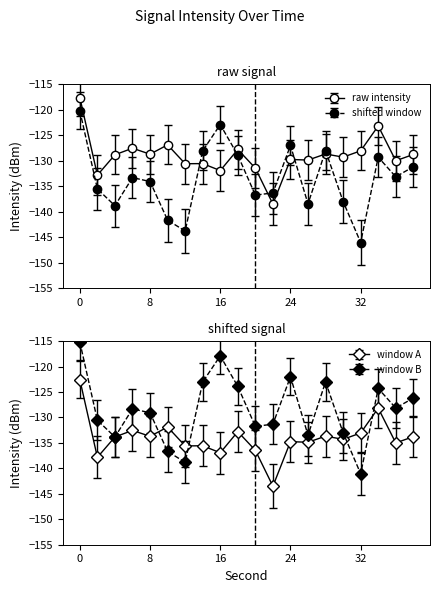

Which series ends up on top after the final intersection of shifted window and raw intensity?

raw intensity